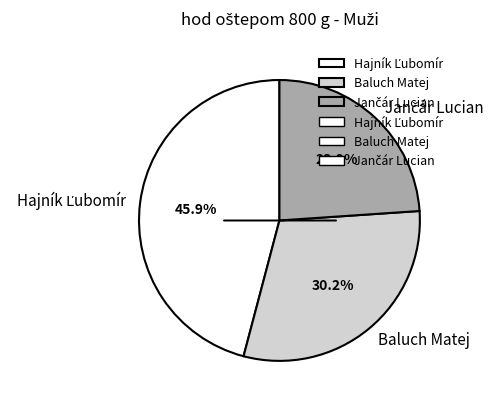

To the nearest percent, what percentage of the pie is Baluch Matej?

30%